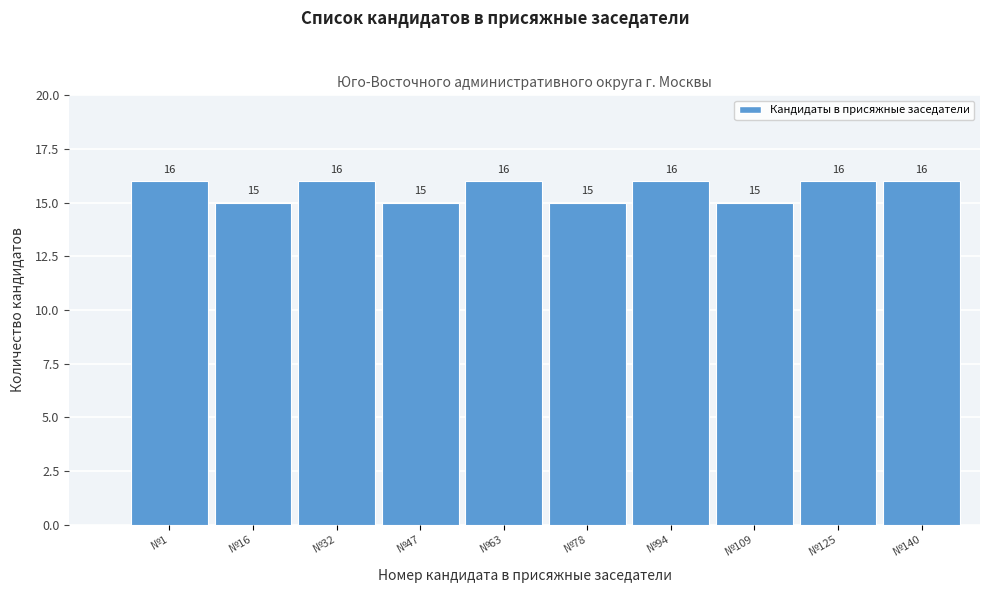

Reading left to right, extract all data points from this chart.

№1=16	№16=15	№32=16	№47=15	№63=16	№78=15	№94=16	№109=15	№125=16	№140=16